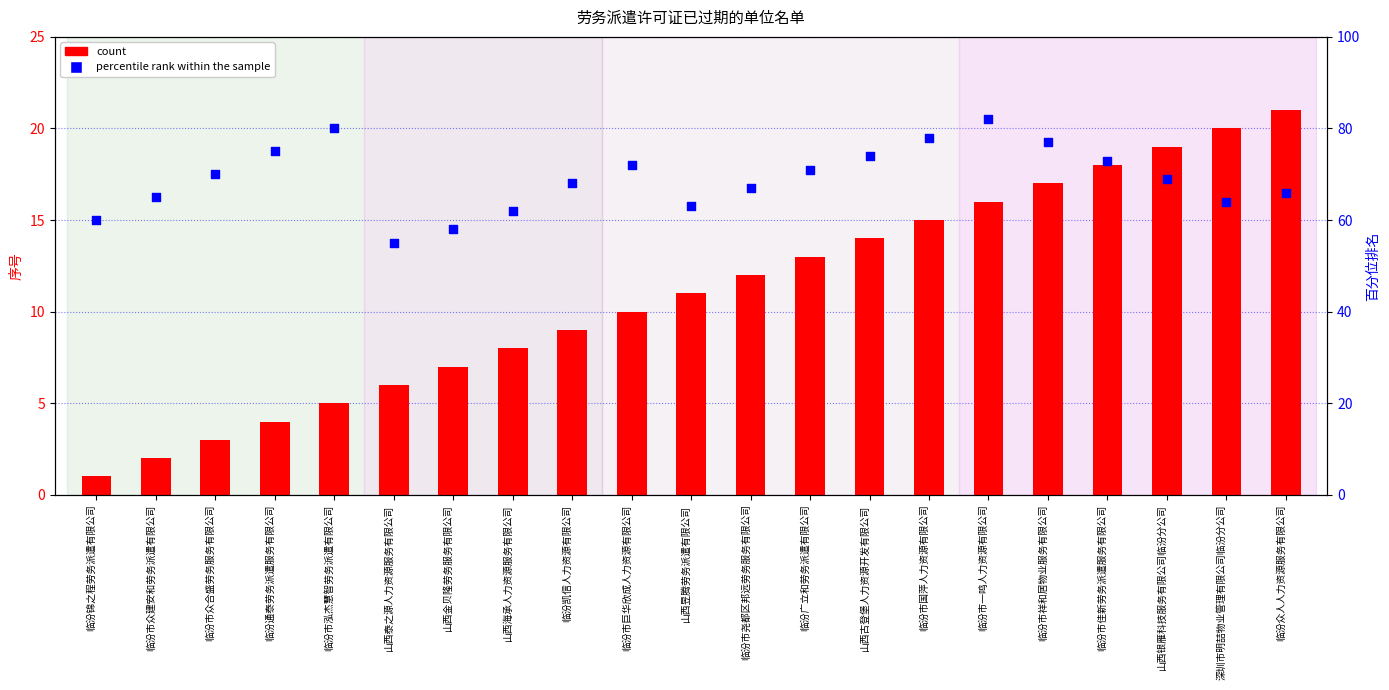

Is the value of count at 临汾市泓杰慧智劳务派遣有限公司 greater than the value of percentile rank within the sample at 临汾锦之程劳务派遣有限公司?

No